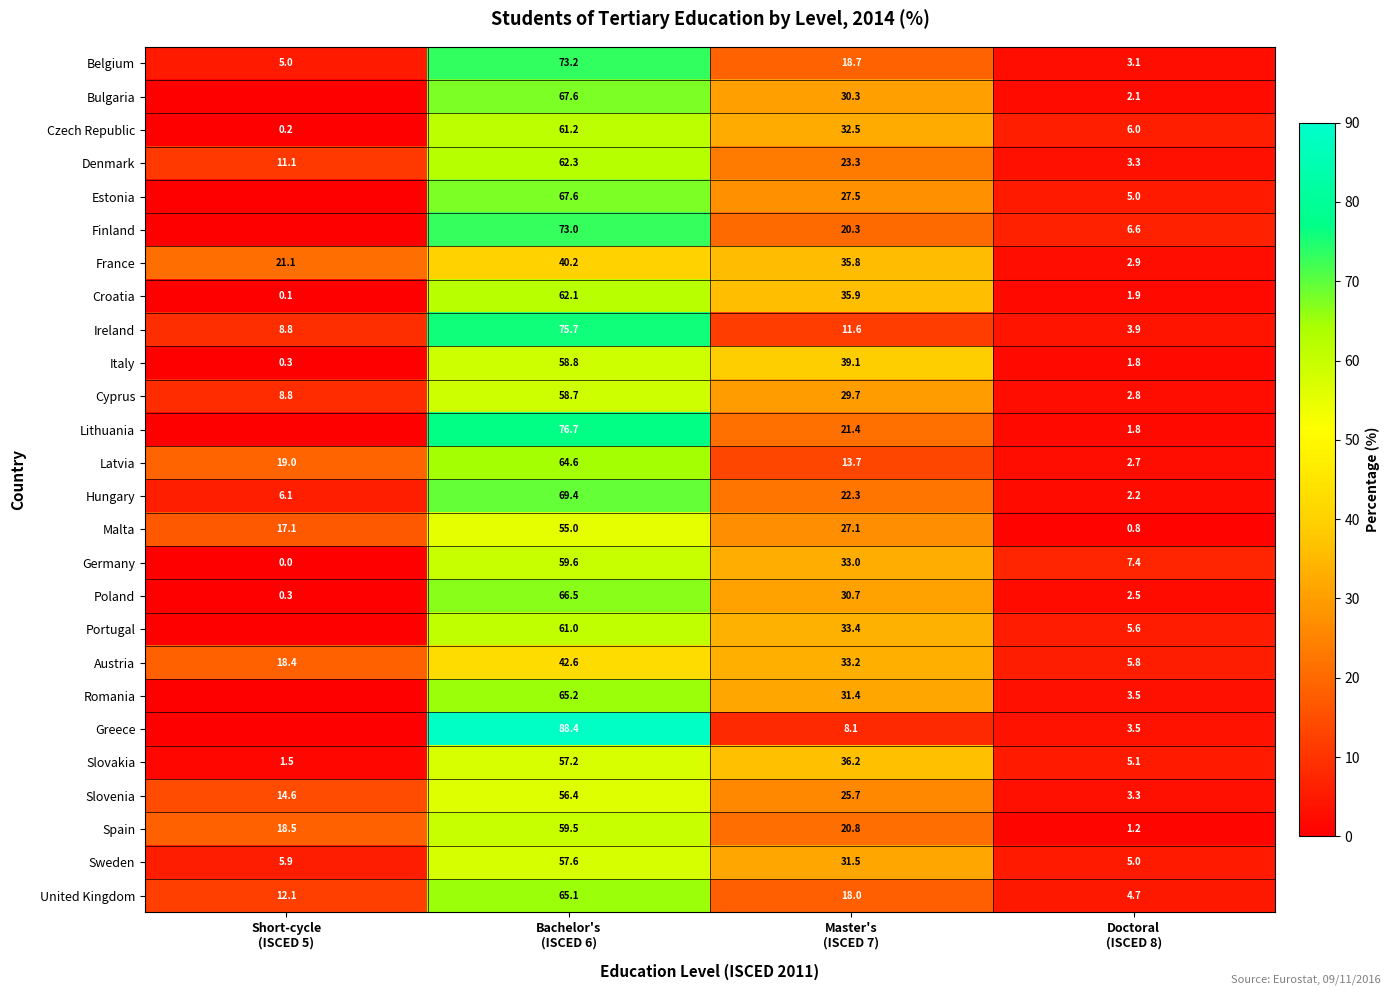

How many values in the Spain series are below 20?

2